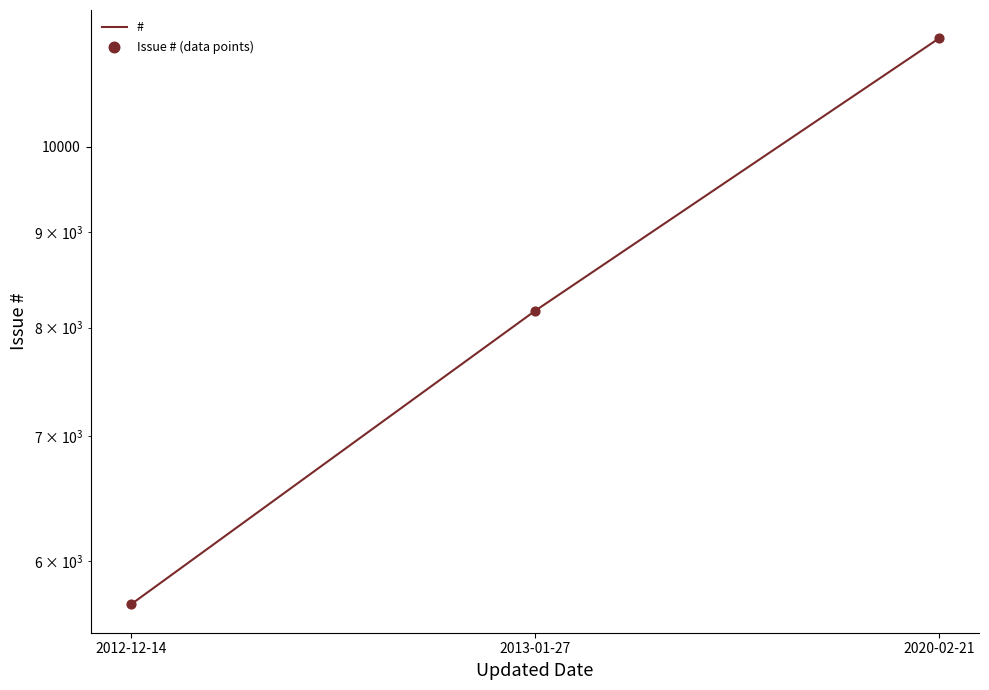

At how many categories does at least one series exceed 10148?

1